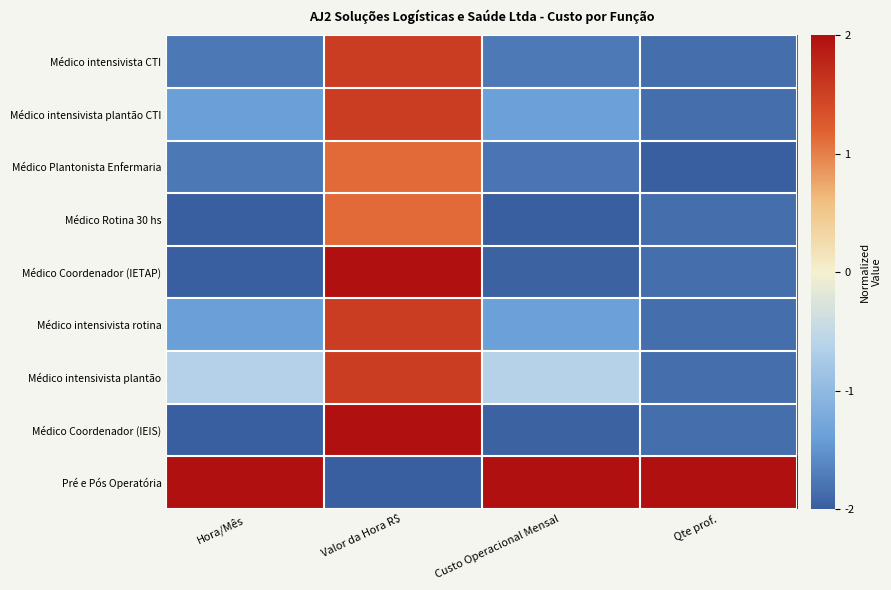

Count the number of categories in the chart.

4